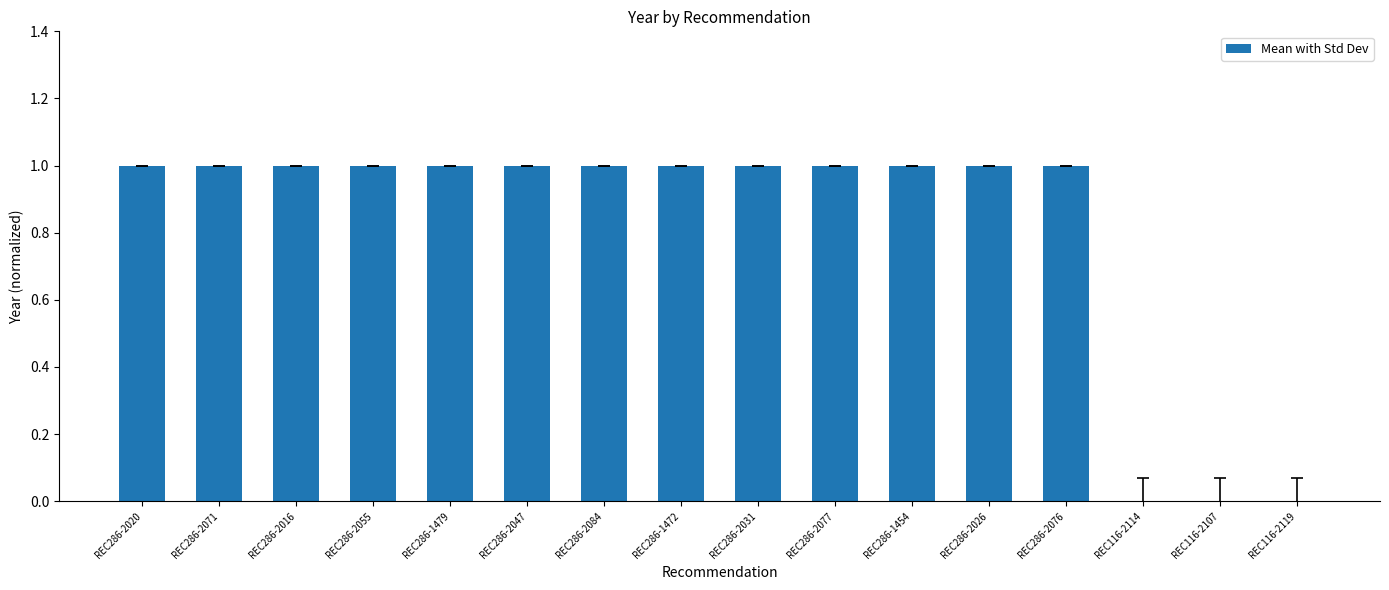

Reading left to right, what are all the values shown in this chart?

1	1	1	1	1	1	1	1	1	1	1	1	1	0	0	0